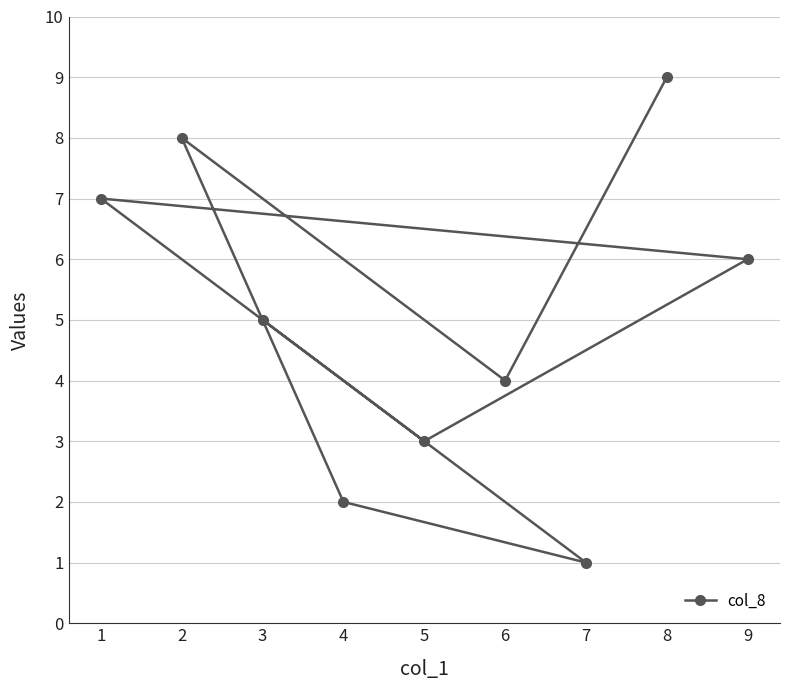

Rank the categories by value from lowest to highest.

7, 4, 5, 6, 3, 9, 1, 2, 8